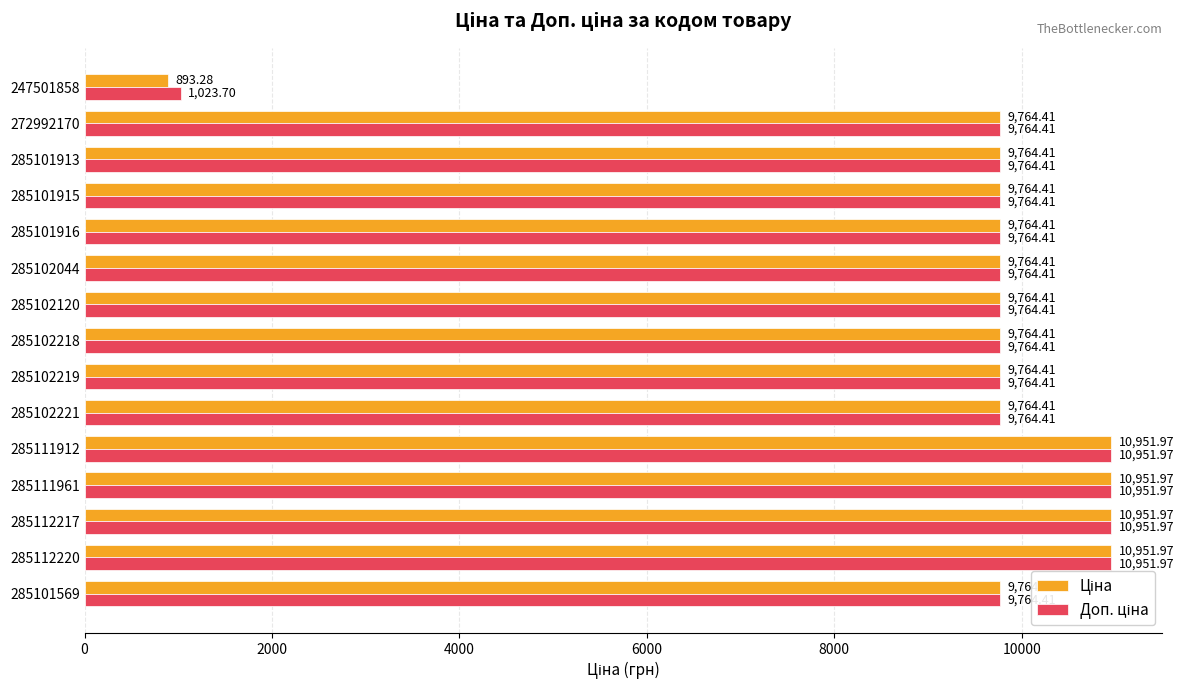

At how many categories does at least one series exceed 6375?

14